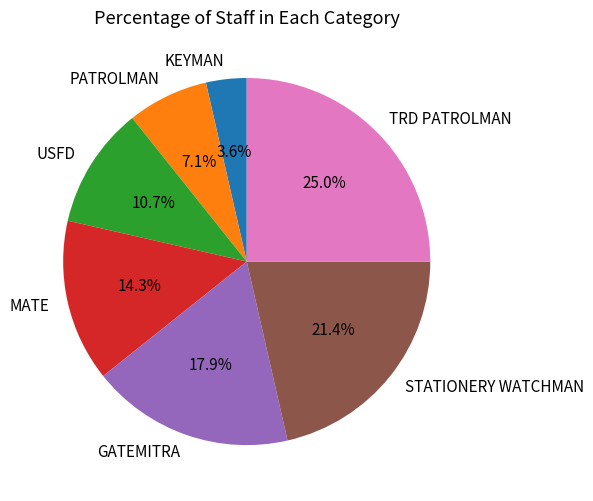

To the nearest percent, what is the difference between the largest and smallest slice percentages?

21%